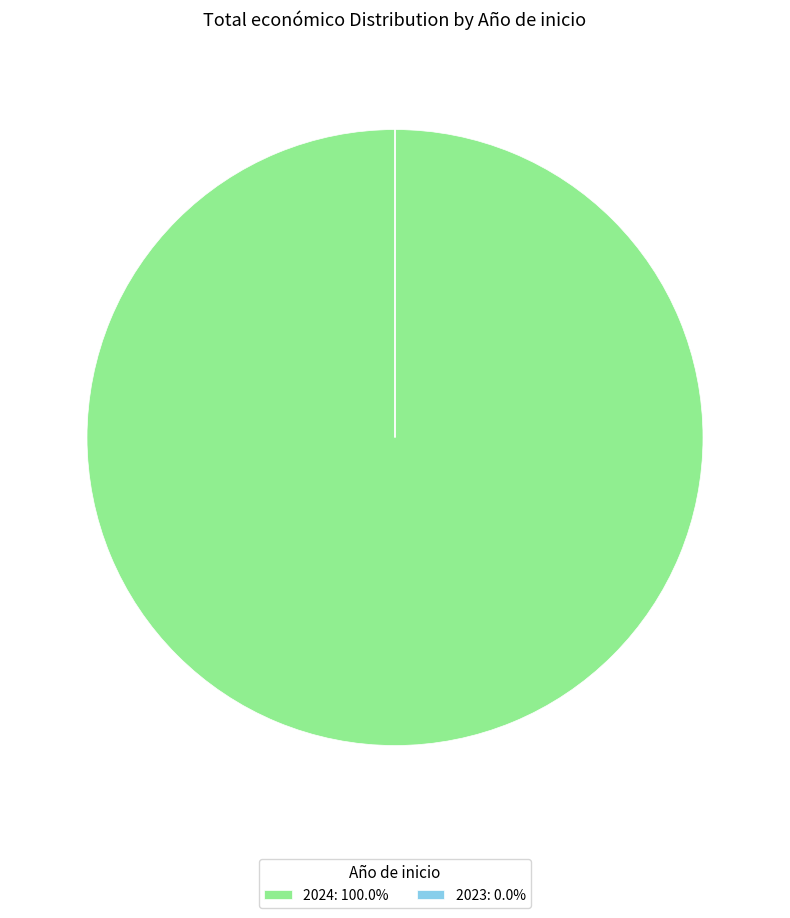

Does any single category account for the majority?

Yes